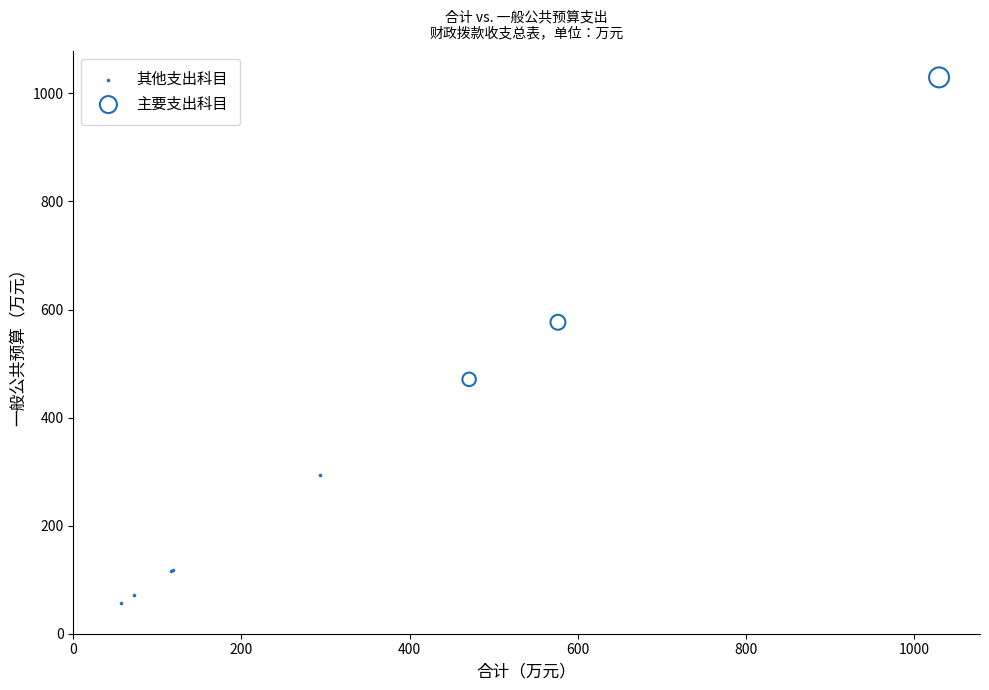

Which series has the widest spread of Y values?

主要支出科目